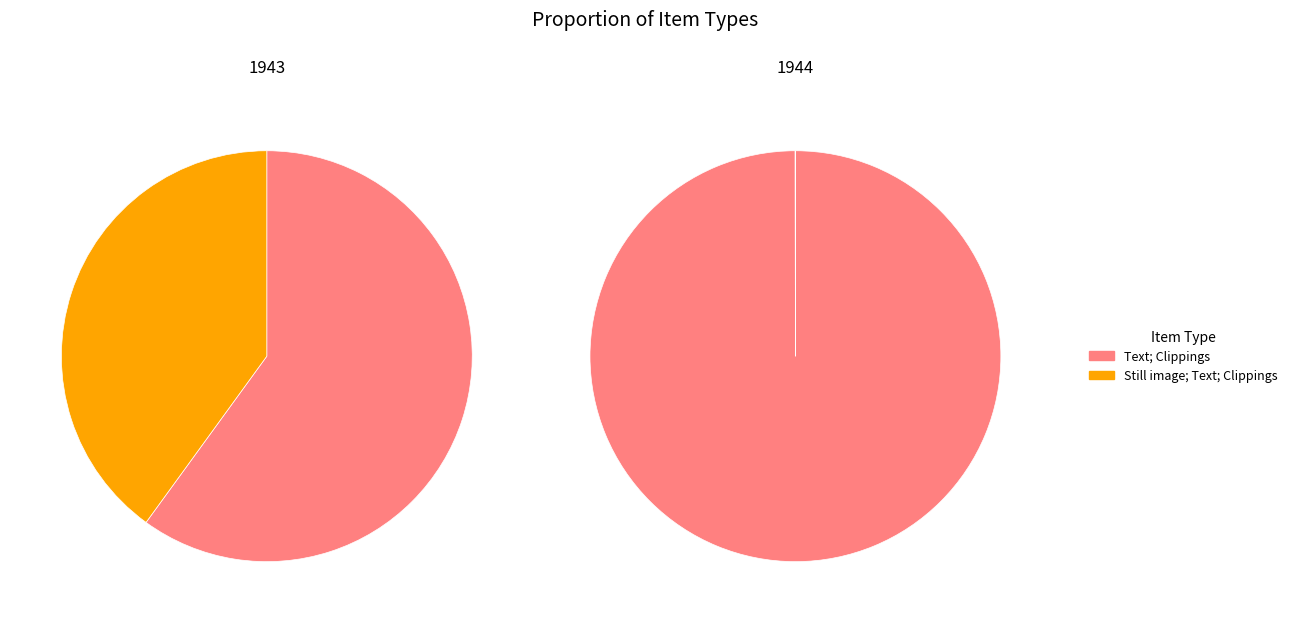

True or false: Text; Clippings accounts for 28% of the total.

False